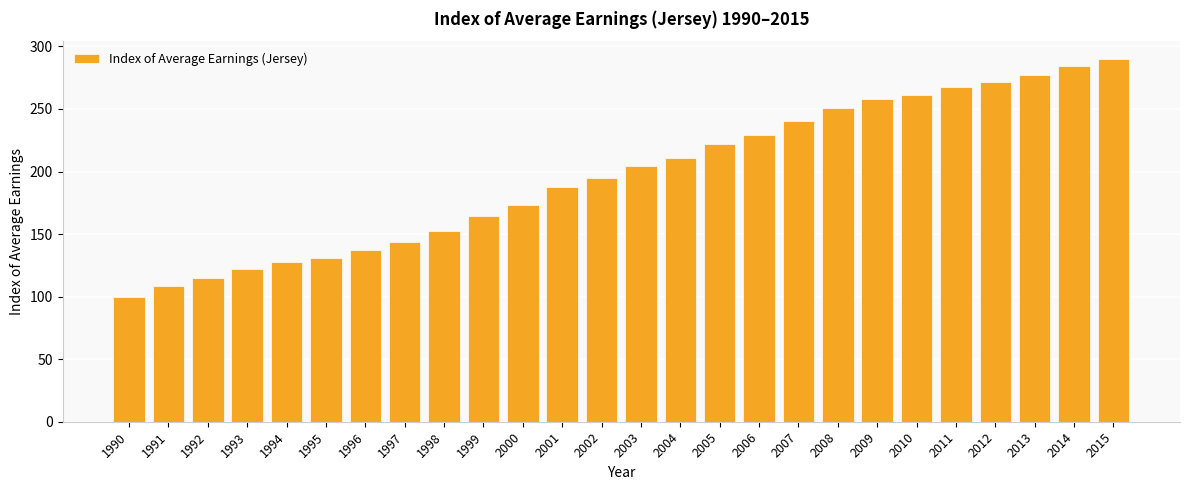

True or false: the data shows 433.0 at 2015.

False